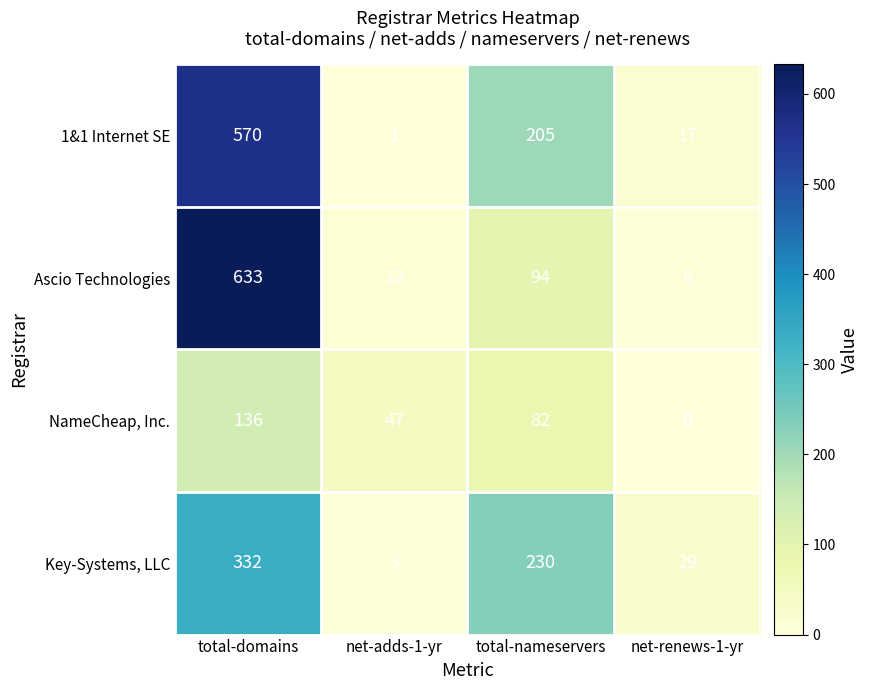

Where does the Key-Systems, LLC series first go above 230?

total-domains